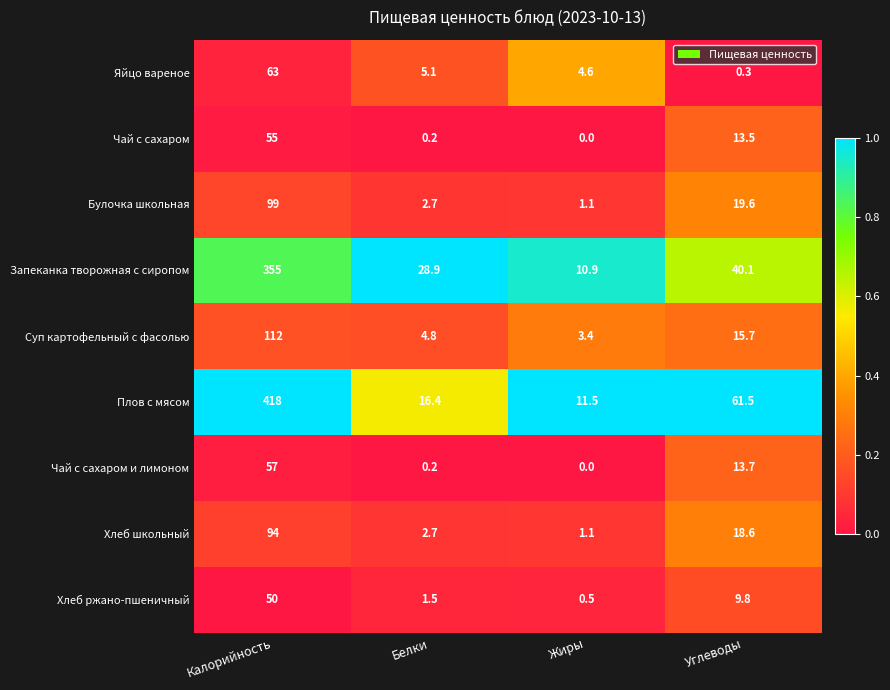

Rank the series by their maximum value, from highest to lowest.

Плов с мясом, Запеканка творожная с сиропом, Суп картофельный с фасолью, Булочка школьная, Хлеб школьный, Яйцо вареное, Чай с сахаром и лимоном, Чай с сахаром, Хлеб ржано-пшеничный